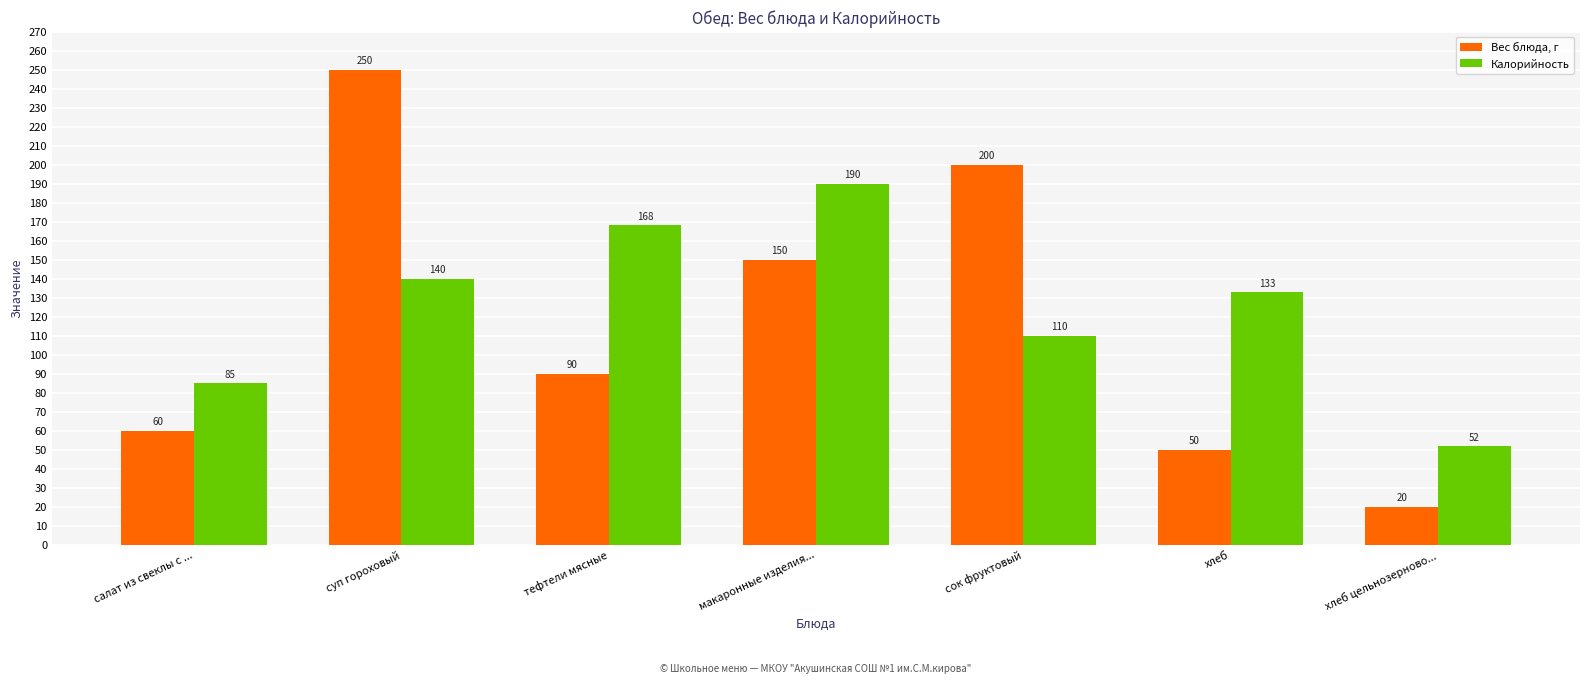

What are all the series names shown in the legend?

Вес блюда, г, Калорийность